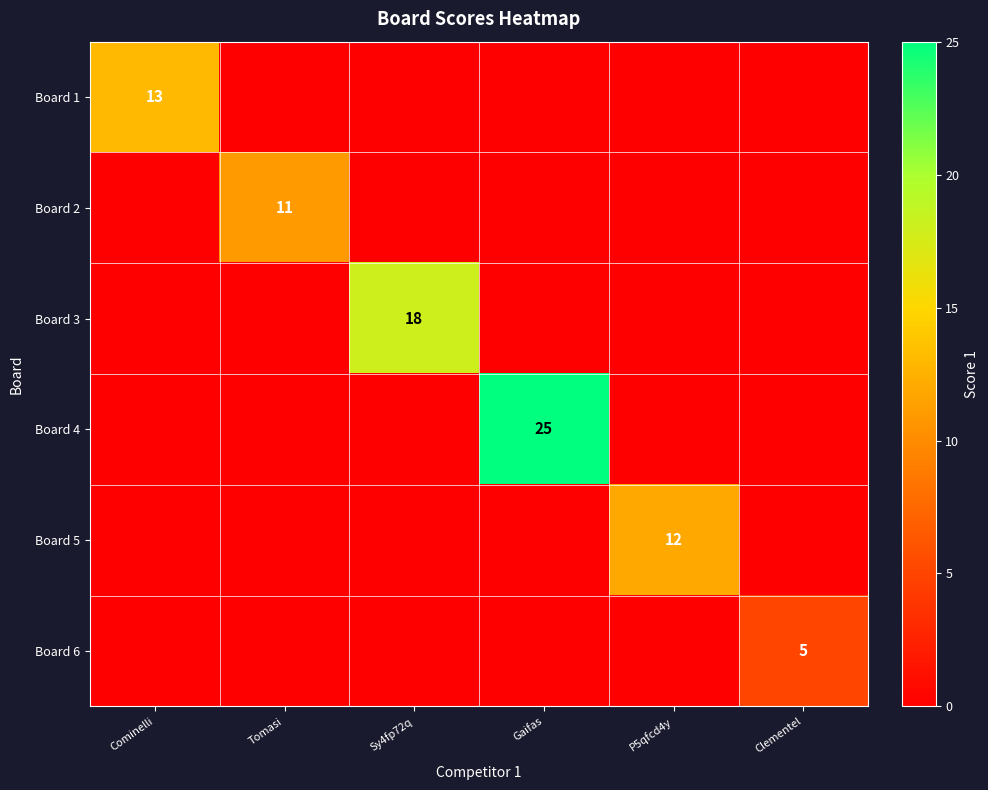

True or false: Board 4 has a value of -12 at Sy4fp72q.

False